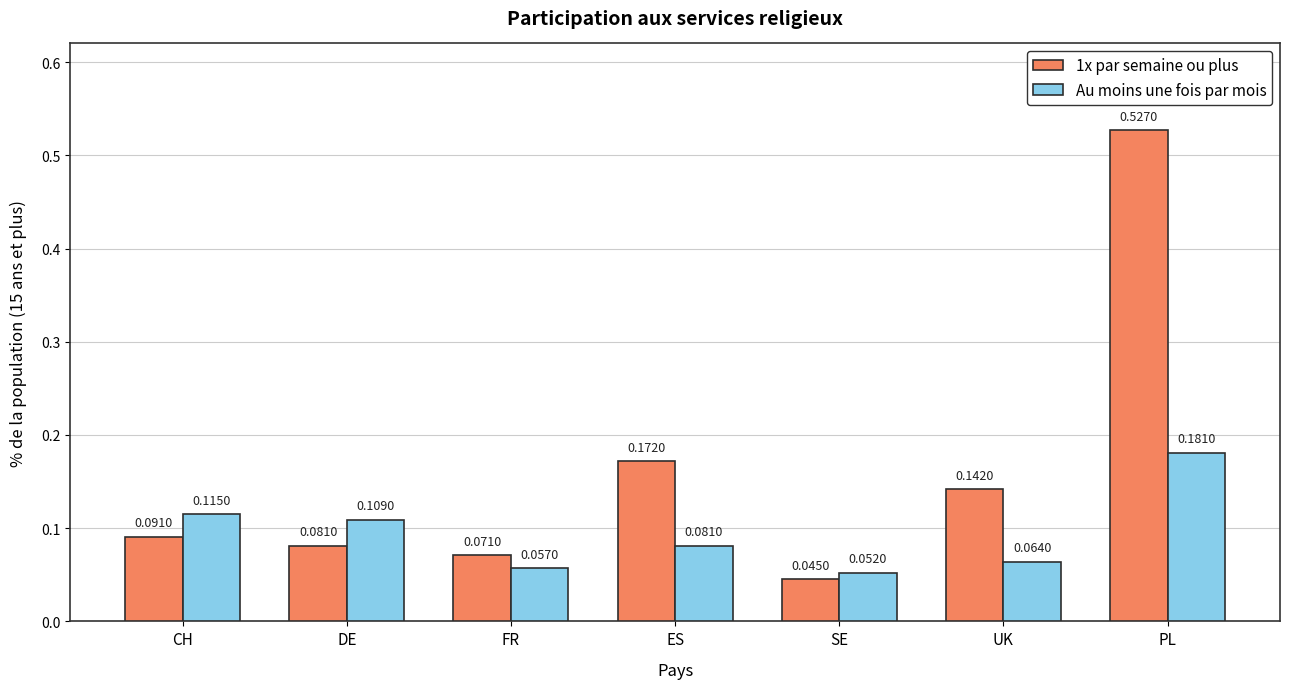

Which category has the highest value in the 1x par semaine ou plus series?

PL